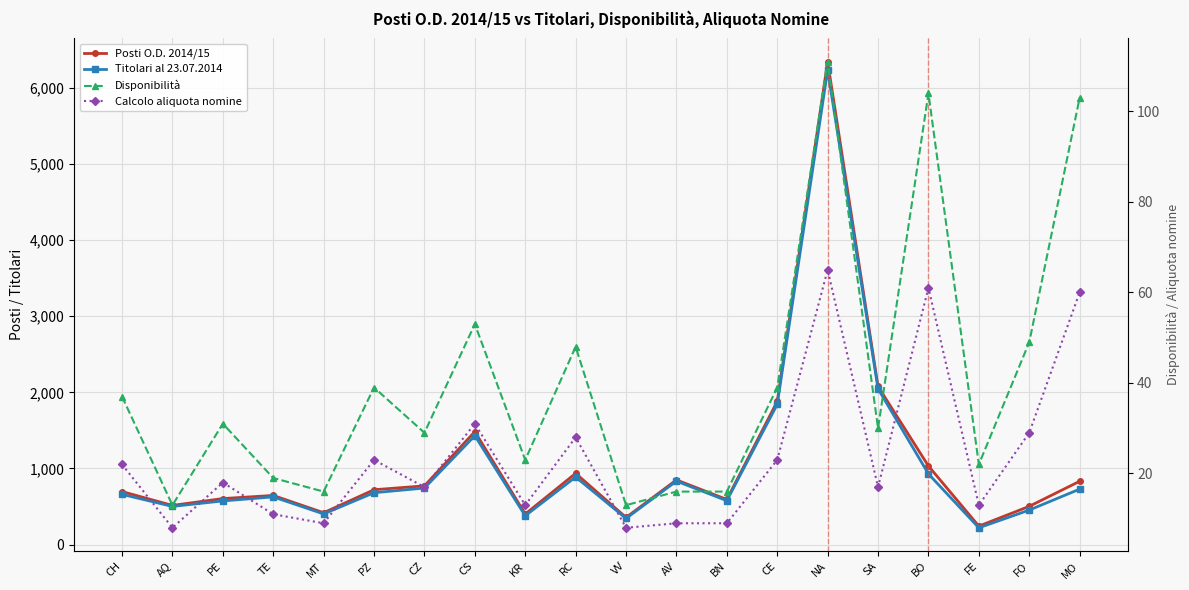

List the series in order of their peak value, lowest first.

Calcolo aliquota nomine, Disponibilità, Titolari al 23.07.2014, Posti O.D. 2014/15